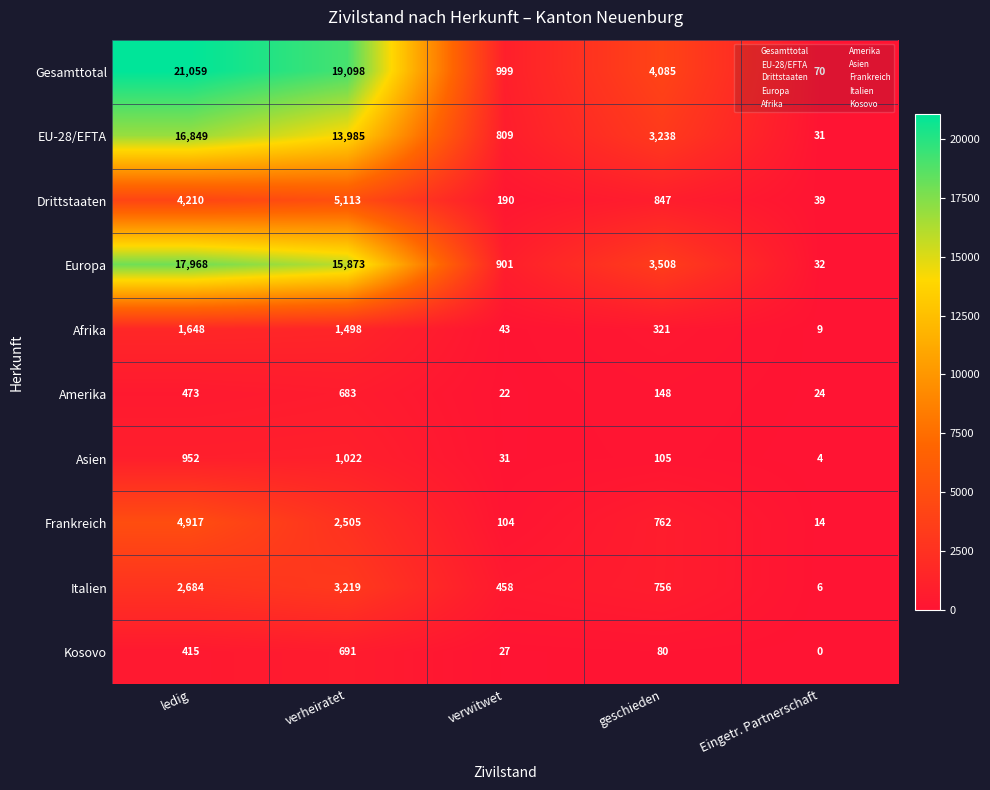

What is the difference between the Afrika values at verwitwet and verheiratet?

1455